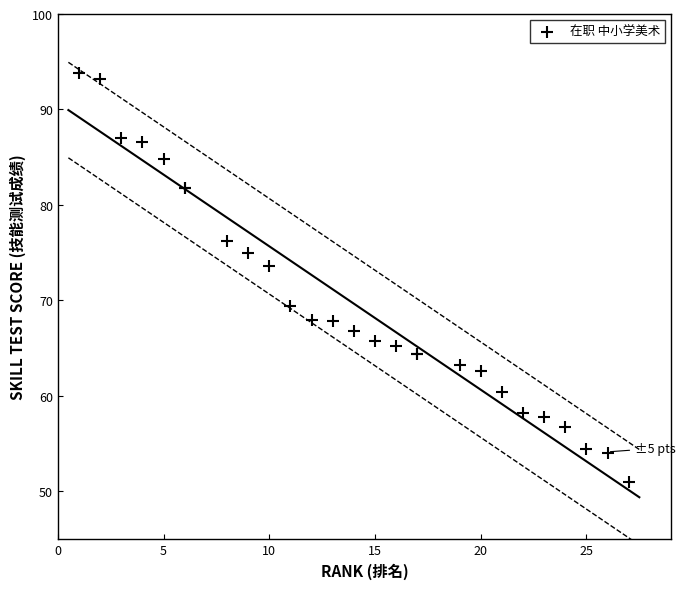

What Y value in the scatter plot is closest to 72?

73.6